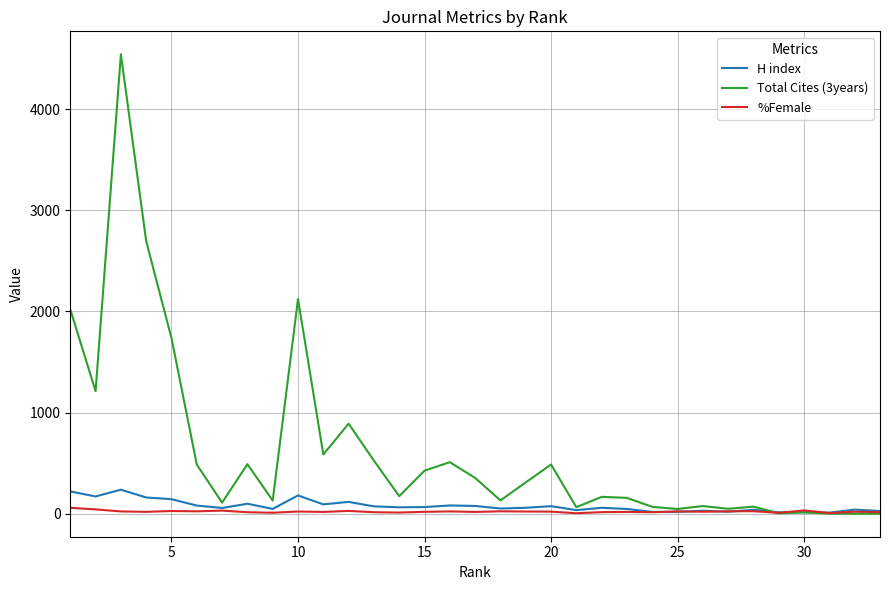

Which series has the largest range (max minus min)?

Total Cites (3years)